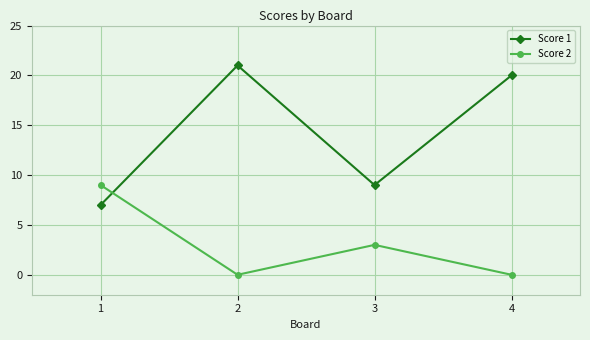

Reading left to right, list all the values displayed in this chart.

Score 1: 7	21	9	20
Score 2: 9	0	3	0